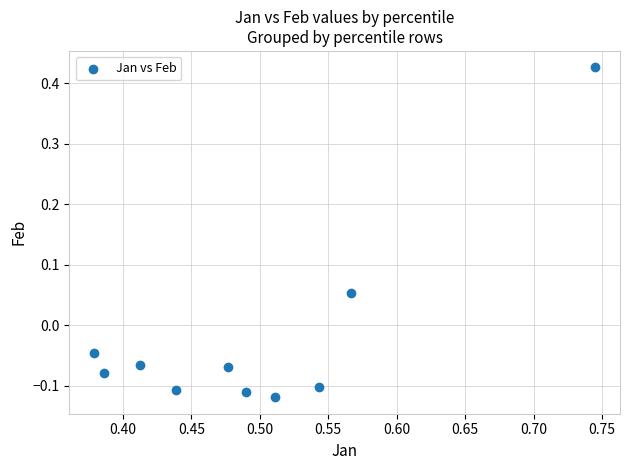

What is the average X value?

0.5